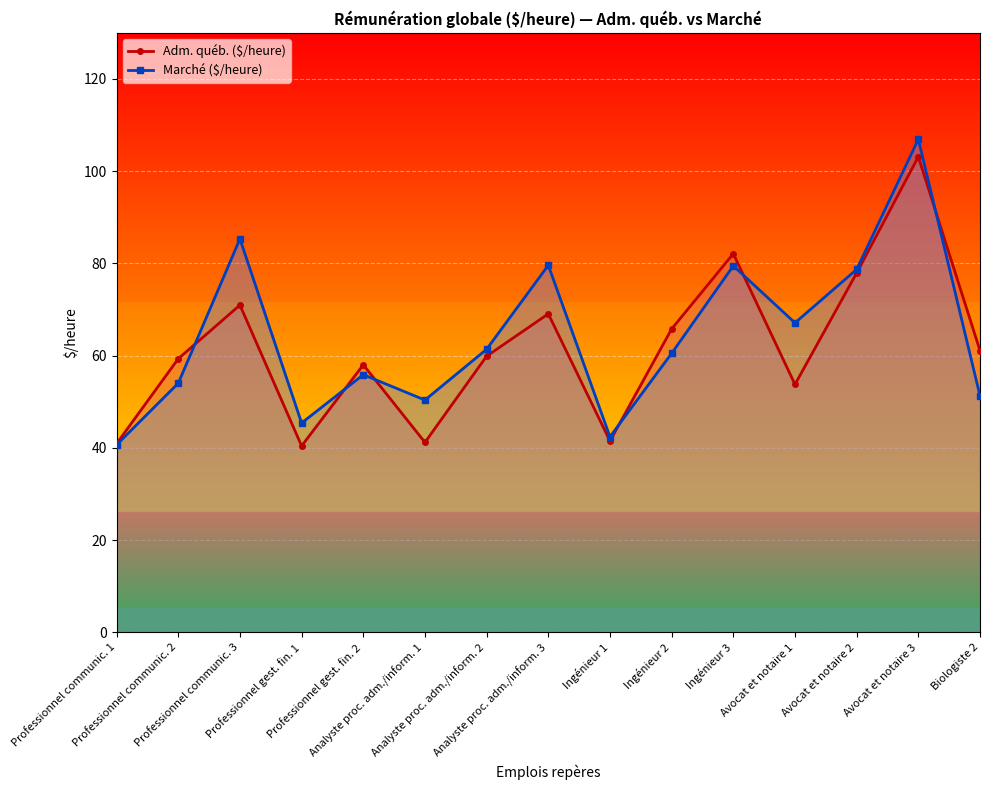

Which has a higher value, Avocat et notaire 2 or Professionnel communic. 2?

Avocat et notaire 2